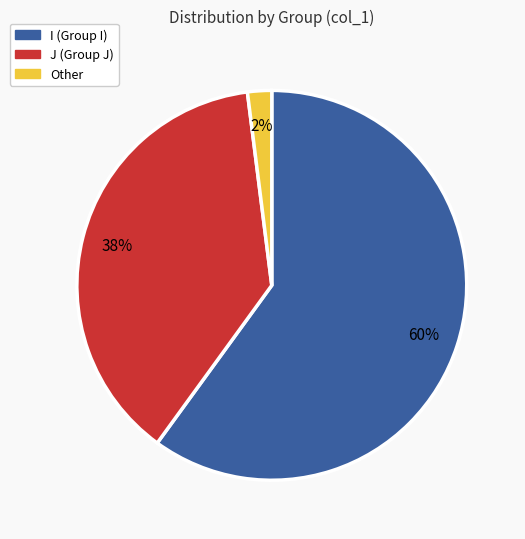

Is there any slice that represents more than half of the pie?

Yes